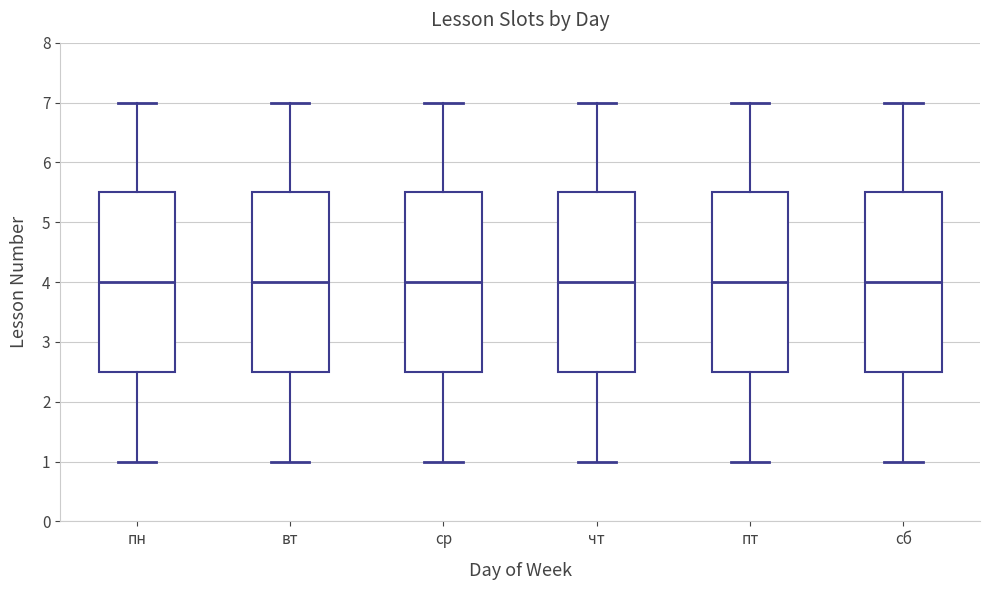

Reading left to right, transcribe this box plot: for each box, give where its median line is, the range the box spans, and where its two whiskers end, as read against the y-axis. The values are not printed on the chart, so give them approximately, as read against the axis.

пн: median 4.0, box 2.5 to 5.5, whiskers 1.0 to 7.0
вт: median 4.0, box 2.5 to 5.5, whiskers 1.0 to 7.0
ср: median 4.0, box 2.5 to 5.5, whiskers 1.0 to 7.0
чт: median 4.0, box 2.5 to 5.5, whiskers 1.0 to 7.0
пт: median 4.0, box 2.5 to 5.5, whiskers 1.0 to 7.0
сб: median 4.0, box 2.5 to 5.5, whiskers 1.0 to 7.0